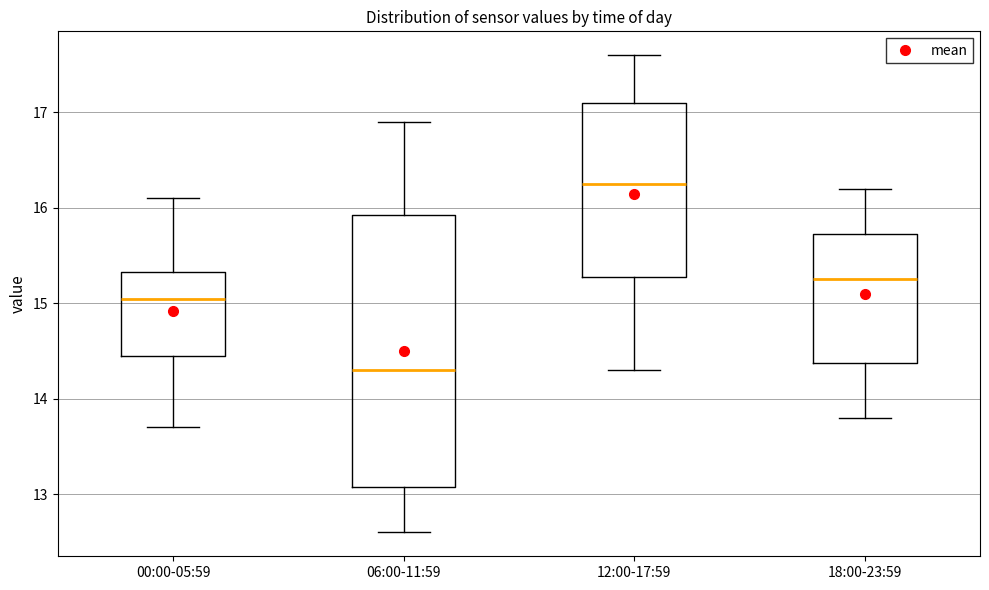

Reading left to right, transcribe this box plot: for each box, give where its median line is, the range the box spans, and where its two whiskers end, as read against the y-axis. The values are not printed on the chart, so give them approximately, as read against the axis.

00:00-05:59: median 15.1, box 14.5 to 15.3, whiskers 13.7 to 16.1
06:00-11:59: median 14.3, box 13.1 to 15.9, whiskers 12.6 to 16.9
12:00-17:59: median 16.3, box 15.3 to 17.1, whiskers 14.3 to 17.6
18:00-23:59: median 15.3, box 14.4 to 15.7, whiskers 13.8 to 16.2